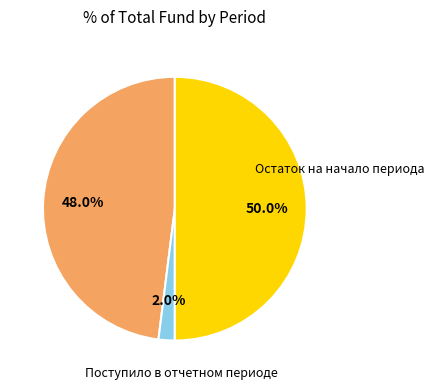

What is the smallest slice in the pie chart?

Поступило в отчетном периоде